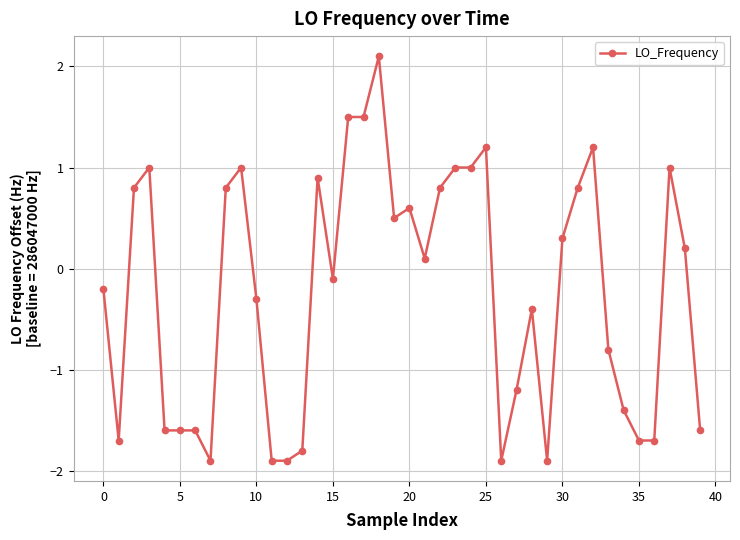

True or false: the data has more than 0 interior local peaks.

True